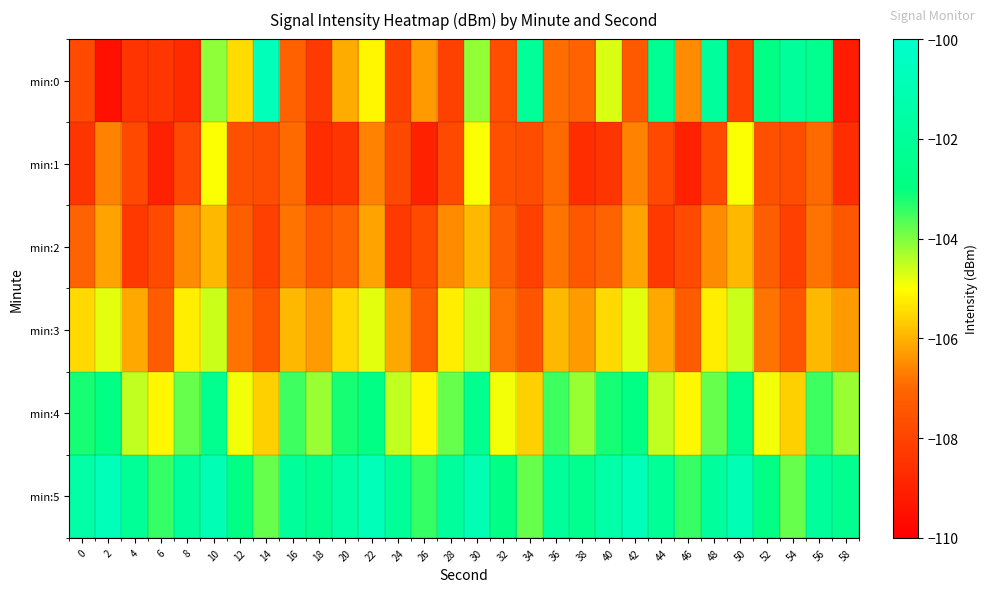

What is the maximum value shown in the chart?

-100.7